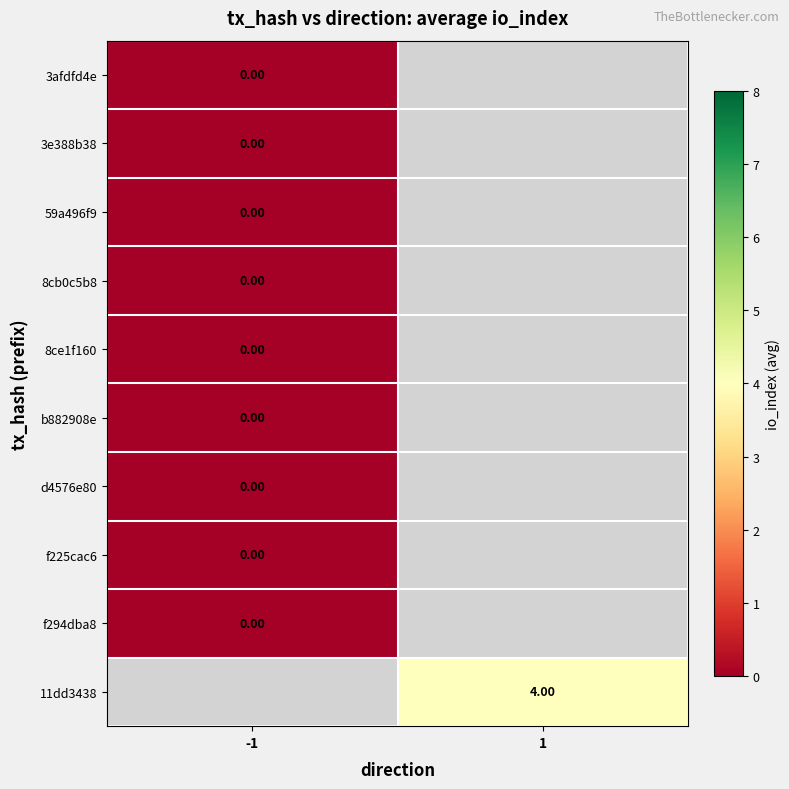

How many series are shown in this chart?

10